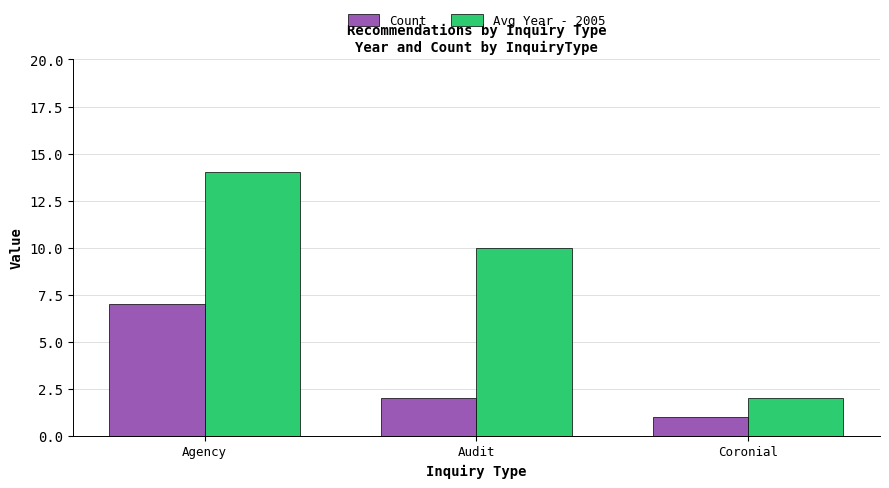

Rank the series at Agency from highest to lowest value.

Avg Year - 2005, Count